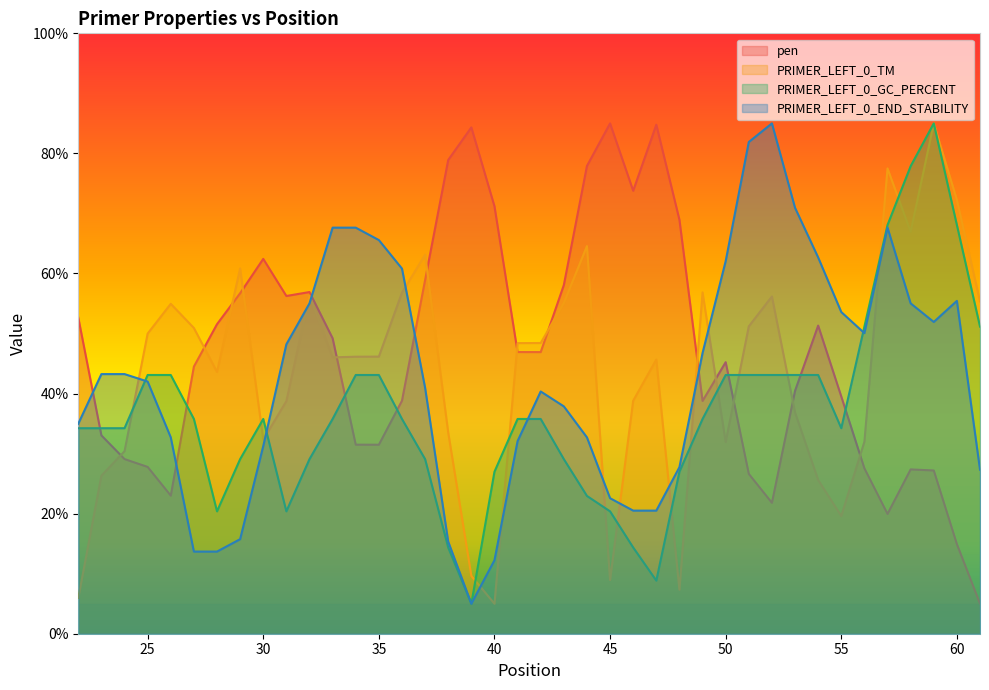

After their last crossing, which series has the higher values: pen or PRIMER_LEFT_0_END_STABILITY?

PRIMER_LEFT_0_END_STABILITY